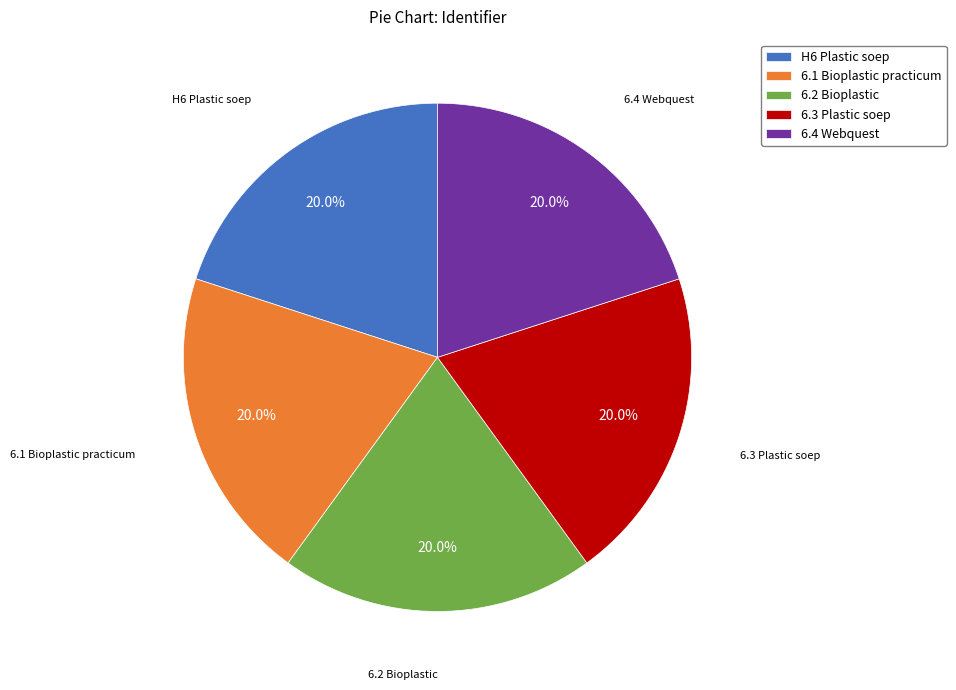

The 6.3 Plastic soep slice represents 10% of the pie. True or false?

False